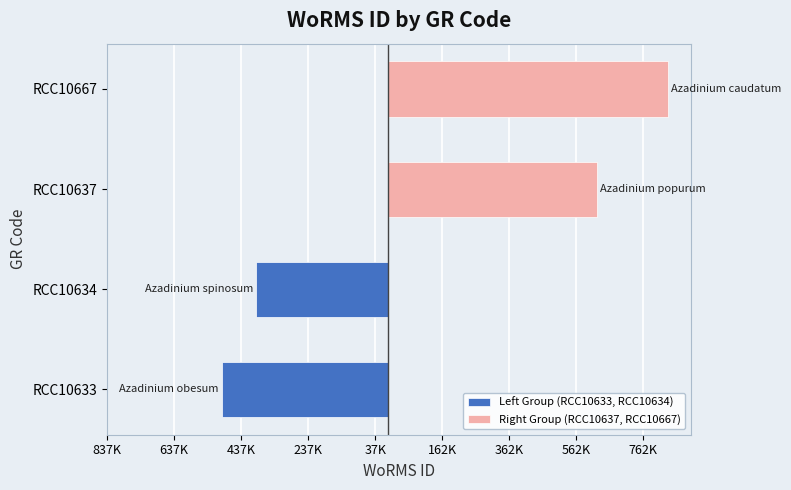

Is the value of Left Group (RCC10633, RCC10634) at 637K greater than the value of Right Group (RCC10637, RCC10667) at 637K?

No